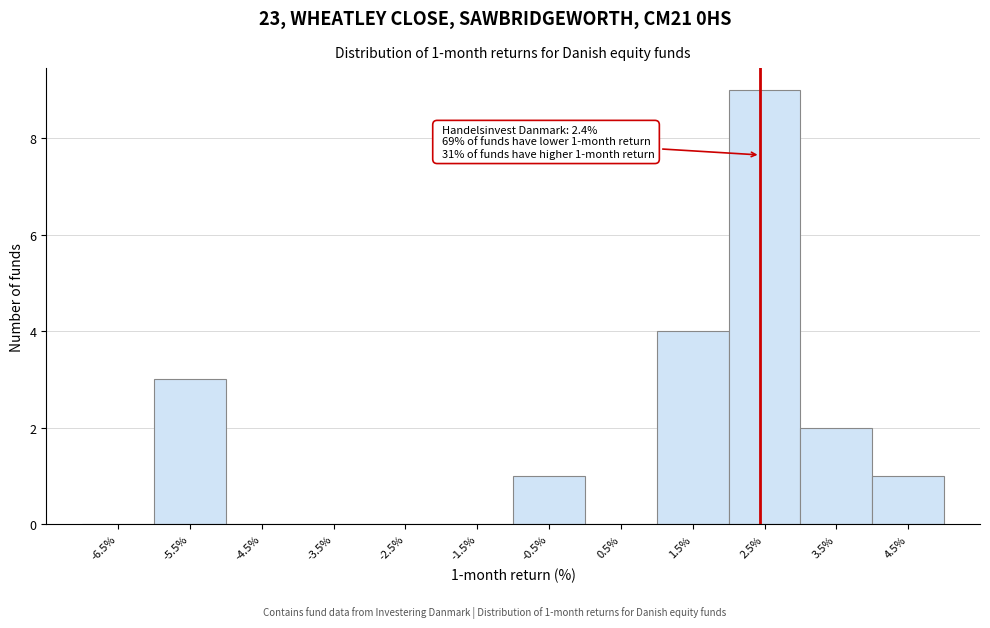

Which range on the x-axis has the tallest bar?

2 to 3